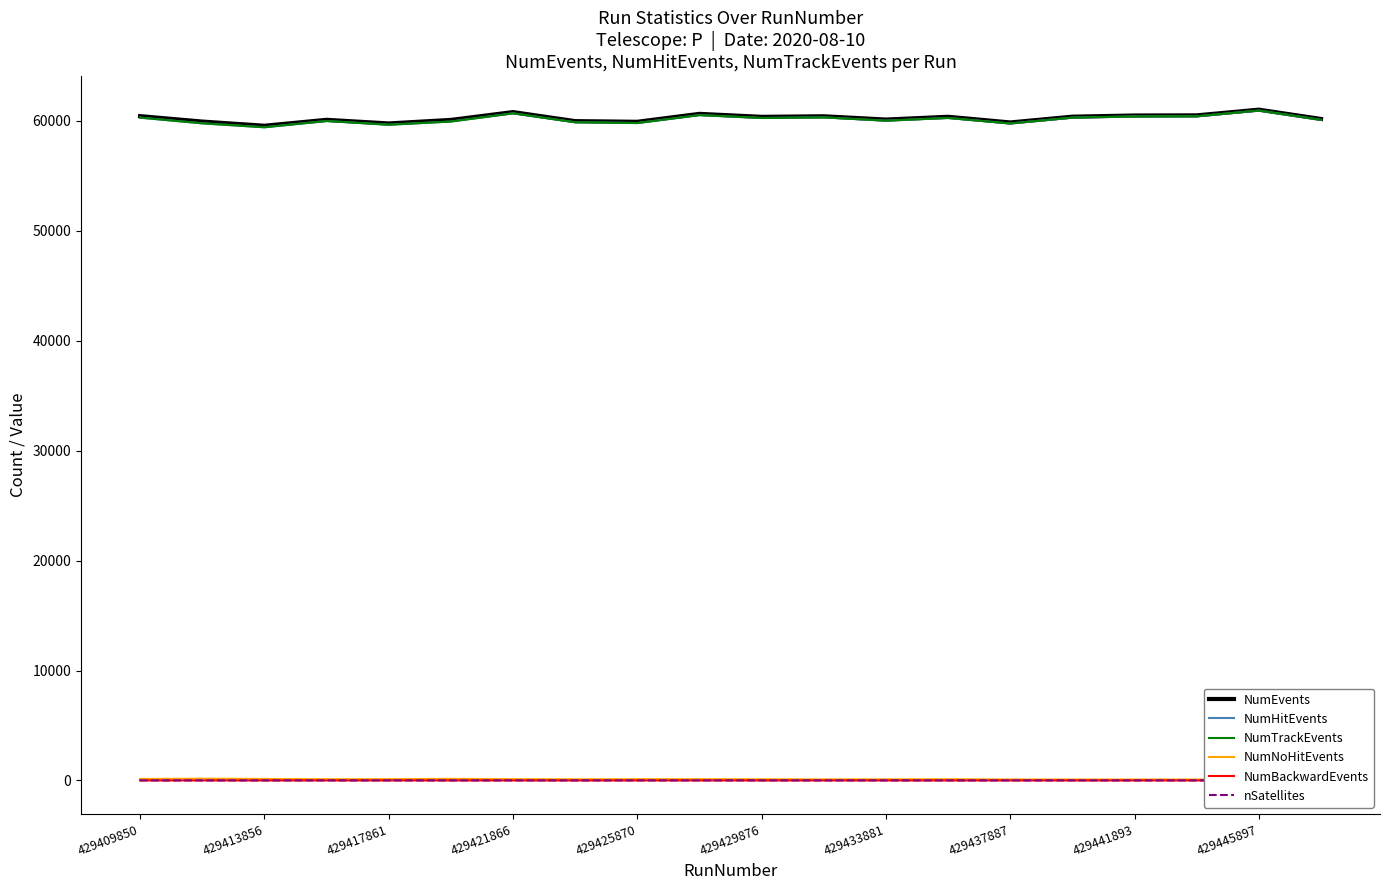

What is the sum of the NumHitEvents values at 429429876 and 17?

120327.0